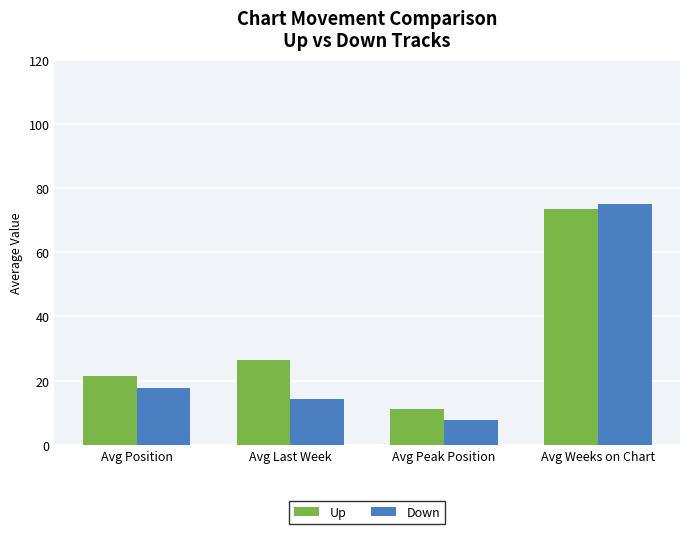

Where does the Down series first go above 17?

Avg Position